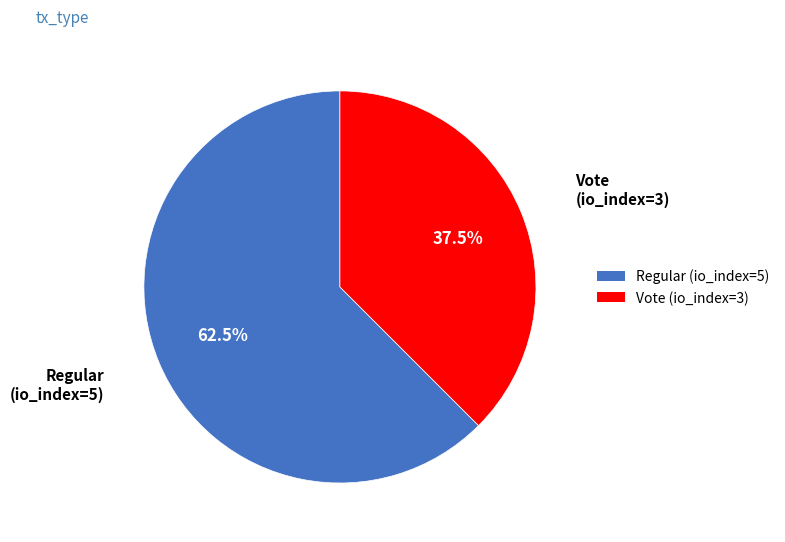

Which has a higher value, Vote (io_index=3) or Regular (io_index=5)?

Regular (io_index=5)